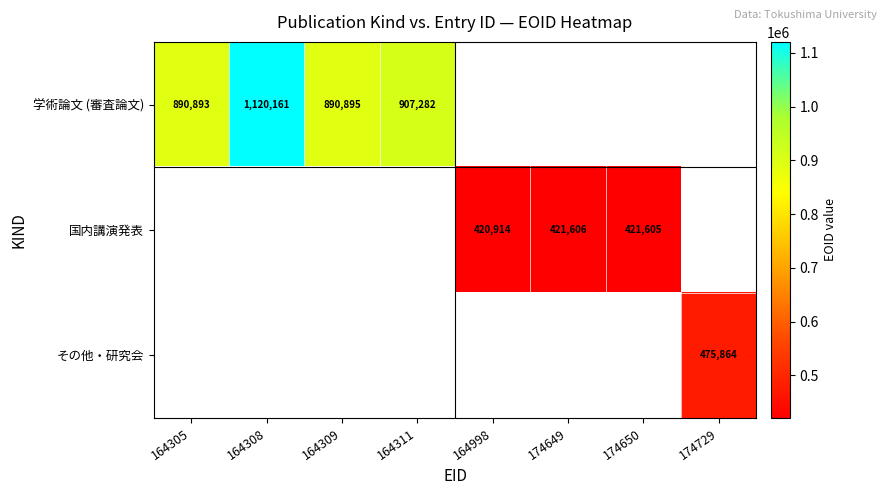

The value of 国内講演発表 at 174649 is 243685. True or false?

False